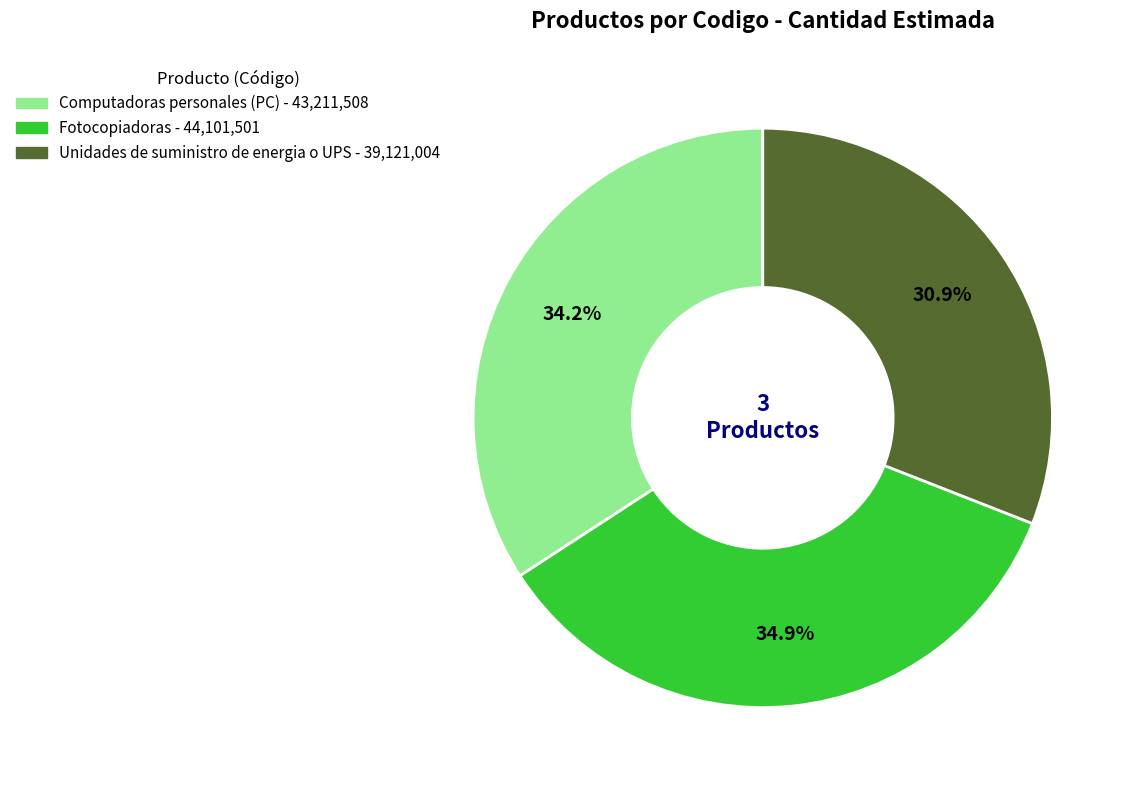

Is the sum of Fotocopiadoras and Computadoras personales (PC) greater than half?

Yes